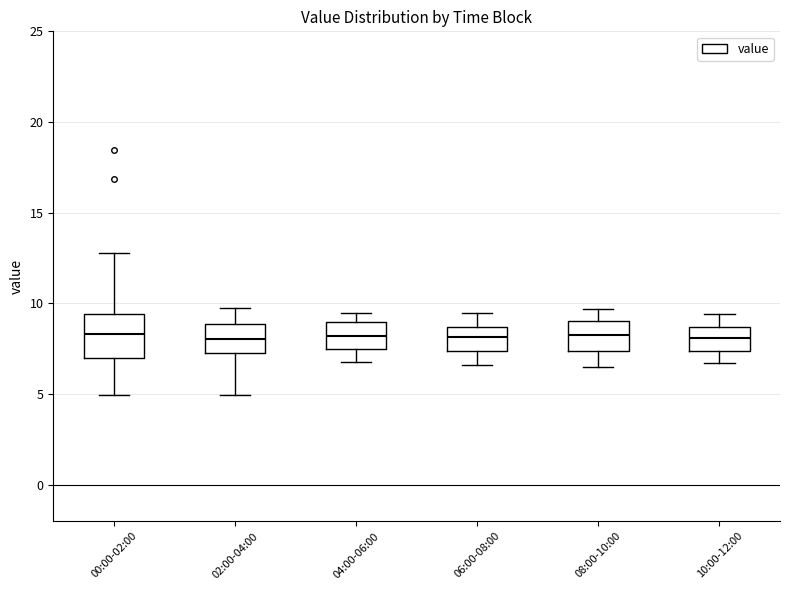

Reading left to right, transcribe this box plot: for each box, give where its median line is, the range the box spans, and where its two whiskers end, as read against the y-axis. The values are not printed on the chart, so give them approximately, as read against the axis.

00:00-02:00: median 8.5, box 7.0 to 9.5, whiskers 5.0 to 13.0
02:00-04:00: median 8.0, box 7.5 to 9.0, whiskers 5.0 to 10.0
04:00-06:00: median 8.0, box 7.5 to 9.0, whiskers 7.0 to 9.5
06:00-08:00: median 8.0, box 7.5 to 8.5, whiskers 6.5 to 9.5
08:00-10:00: median 8.5, box 7.5 to 9.0, whiskers 6.5 to 9.5
10:00-12:00: median 8.0, box 7.5 to 8.5, whiskers 6.5 to 9.5